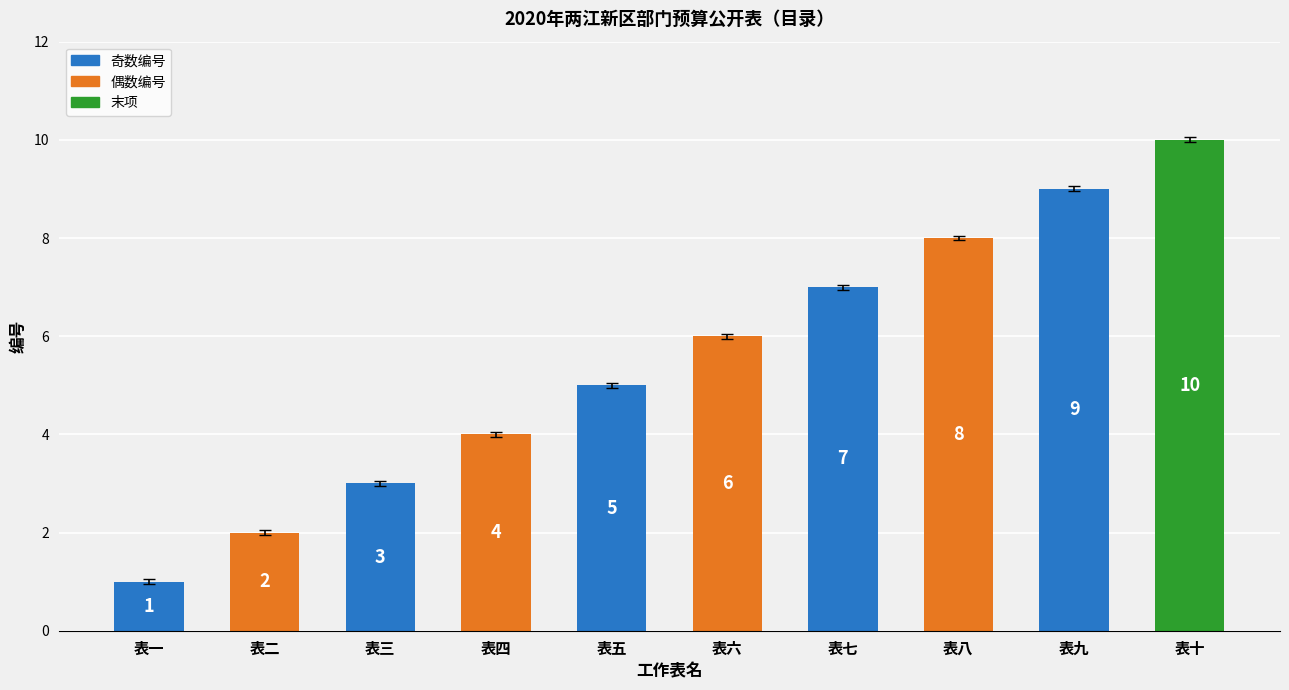

Count the number of categories in the chart.

10